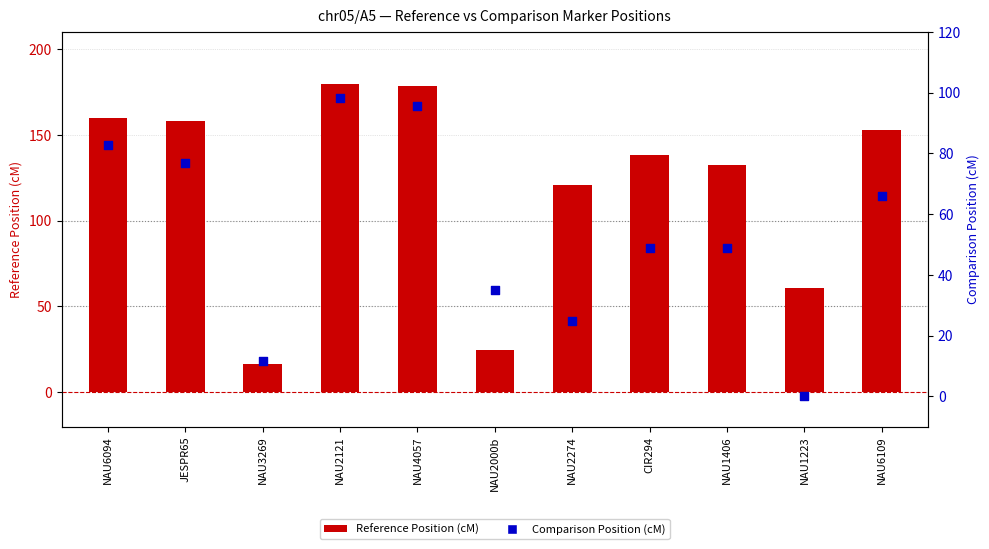

Which series contains the lowest Y value?

Comparison Position (cM)